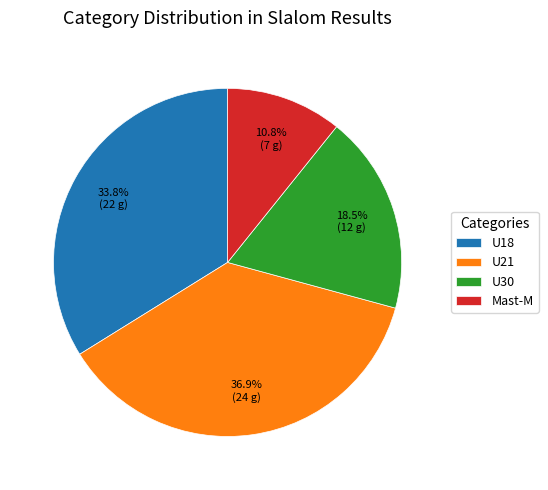

To the nearest percent, what is the average slice percentage?

25%